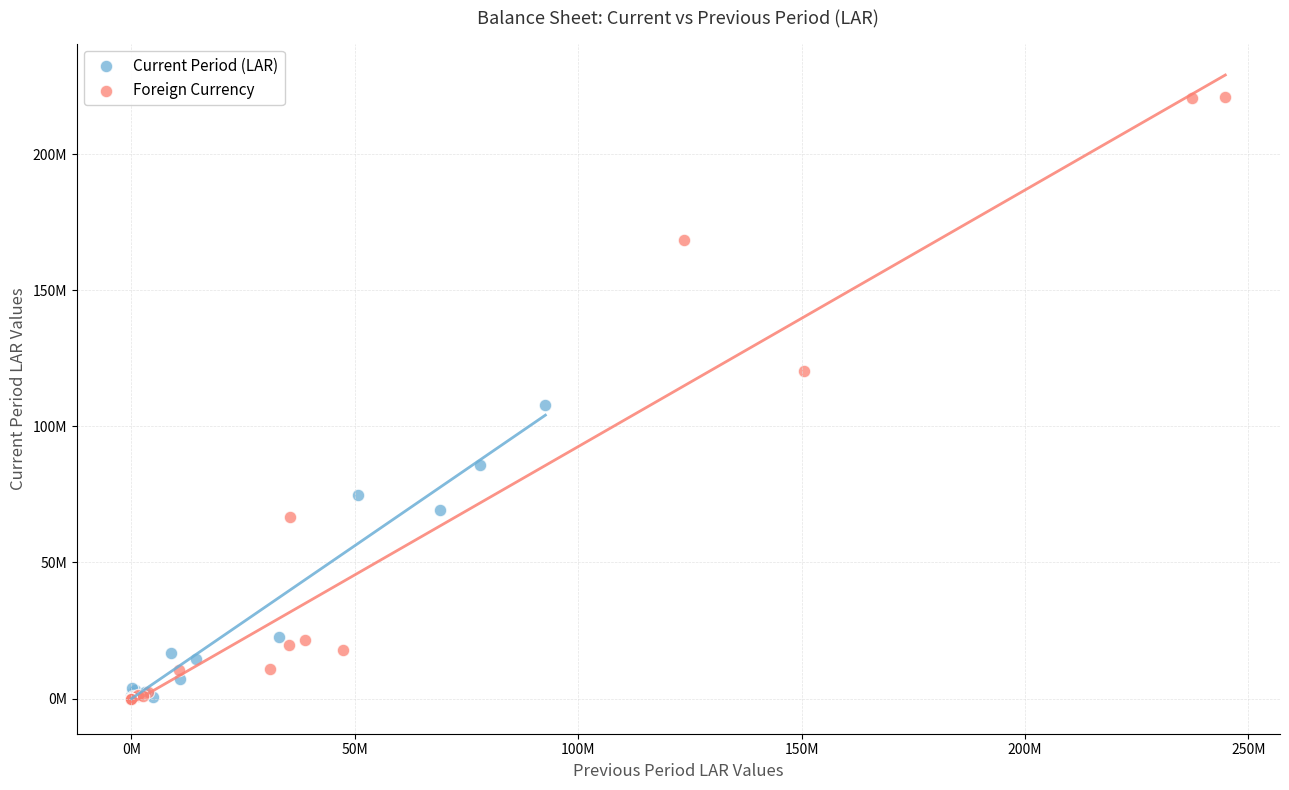

Which series contains the highest Y value?

Foreign Currency